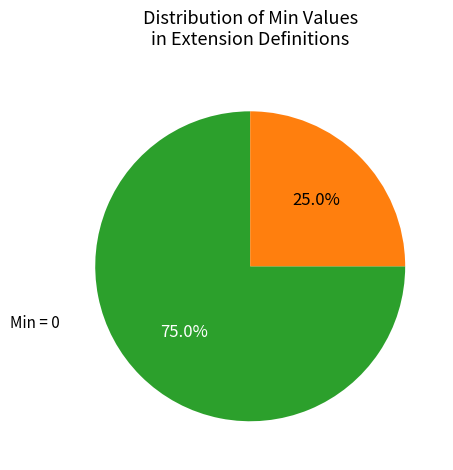

Is there any slice that represents more than half of the pie?

Yes